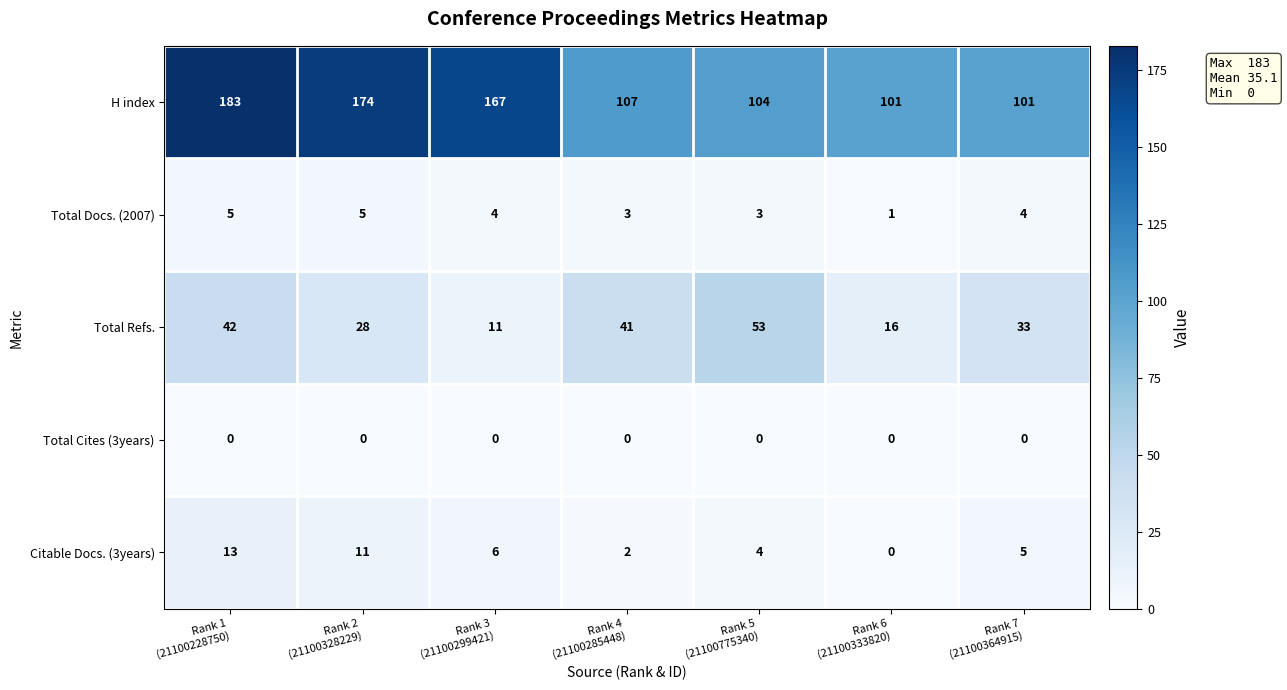

What is the greatest value displayed?

183